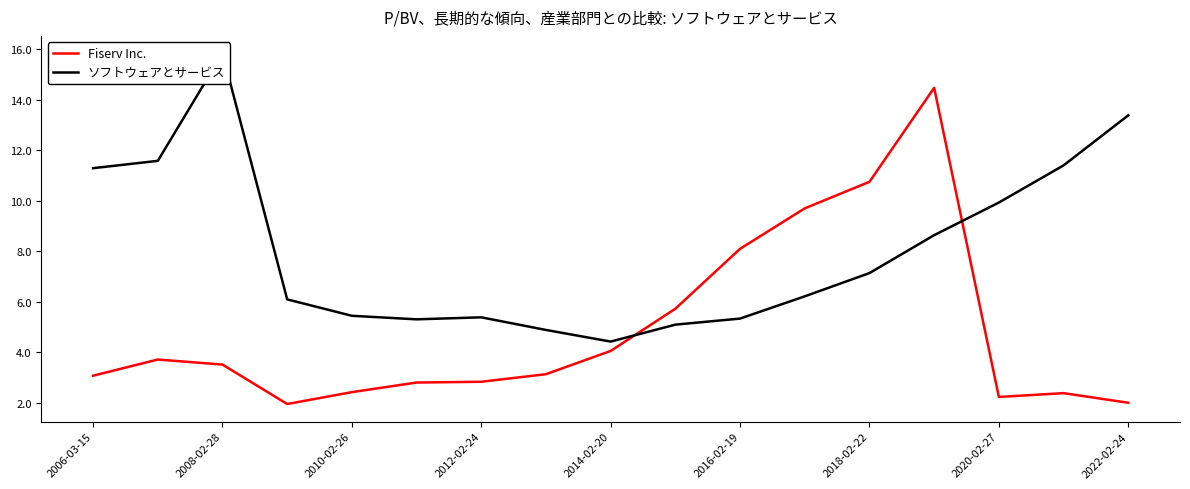

Read the Fiserv Inc. value at 2008-02-28.

3.5